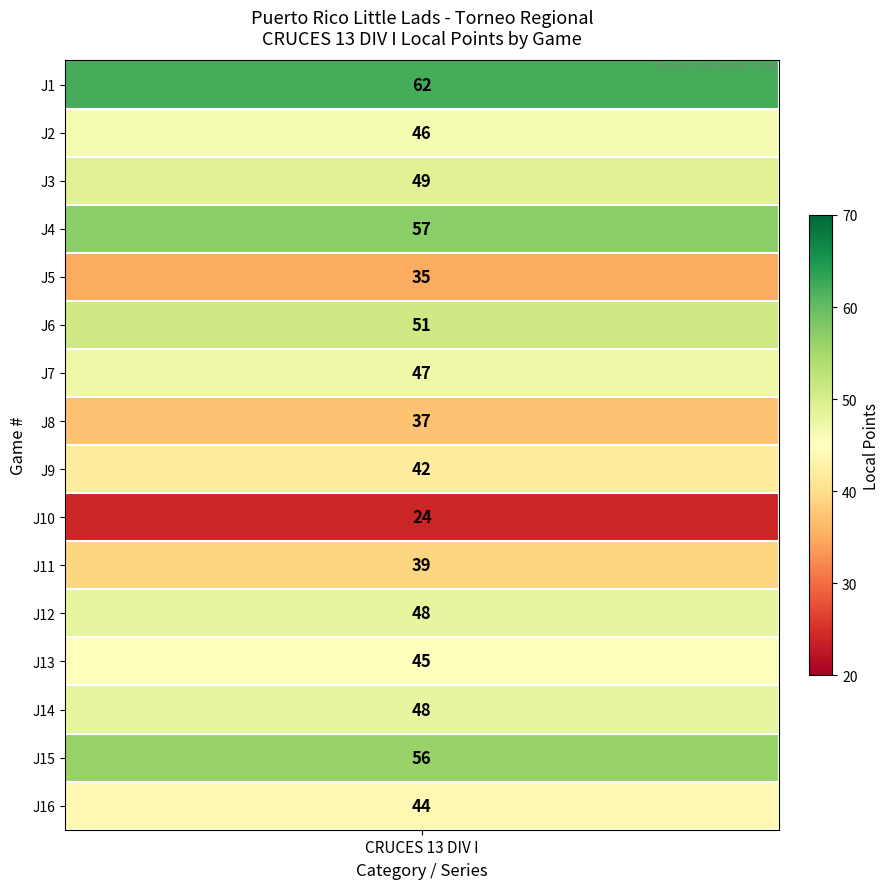

What is the maximum value shown in the chart?

62